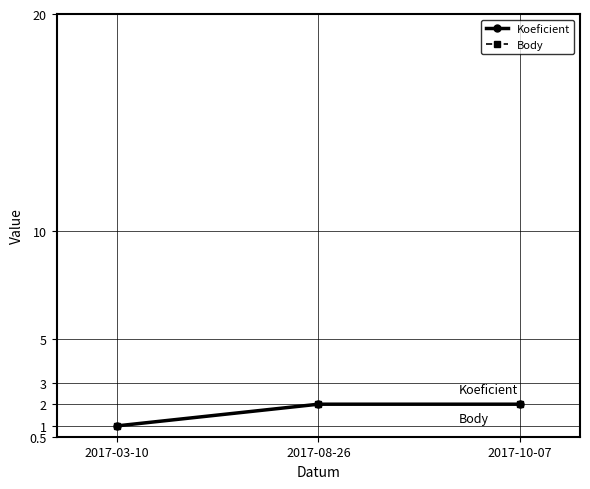

Read the Koeficient value at 2017-03-10.

1